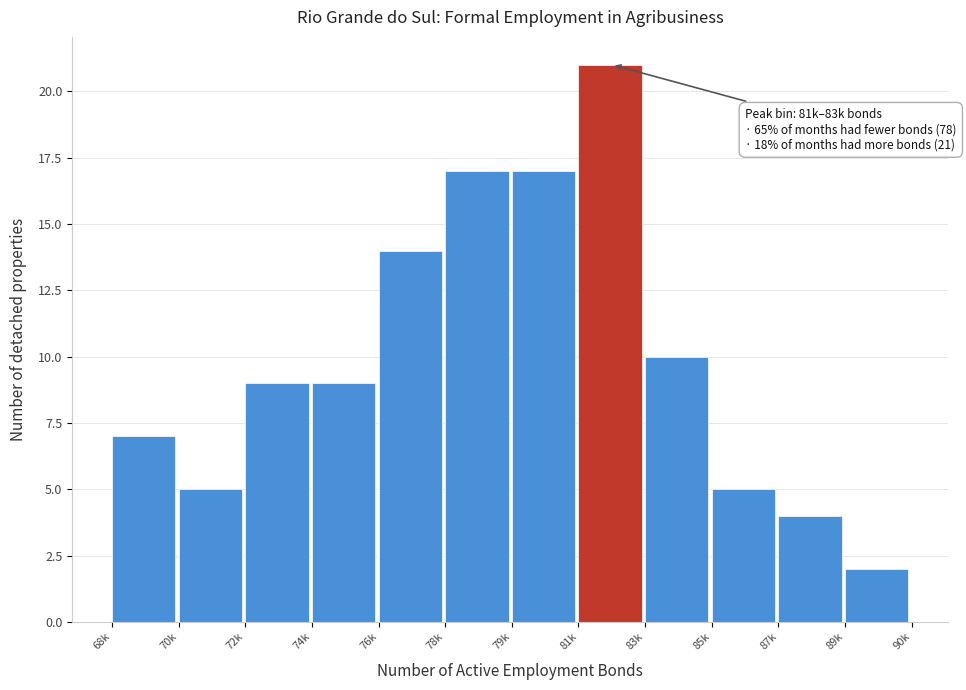

Reading left to right, transcribe all the data shown in this chart.

7	5	9	9	14	17	17	21	10	5	4	2